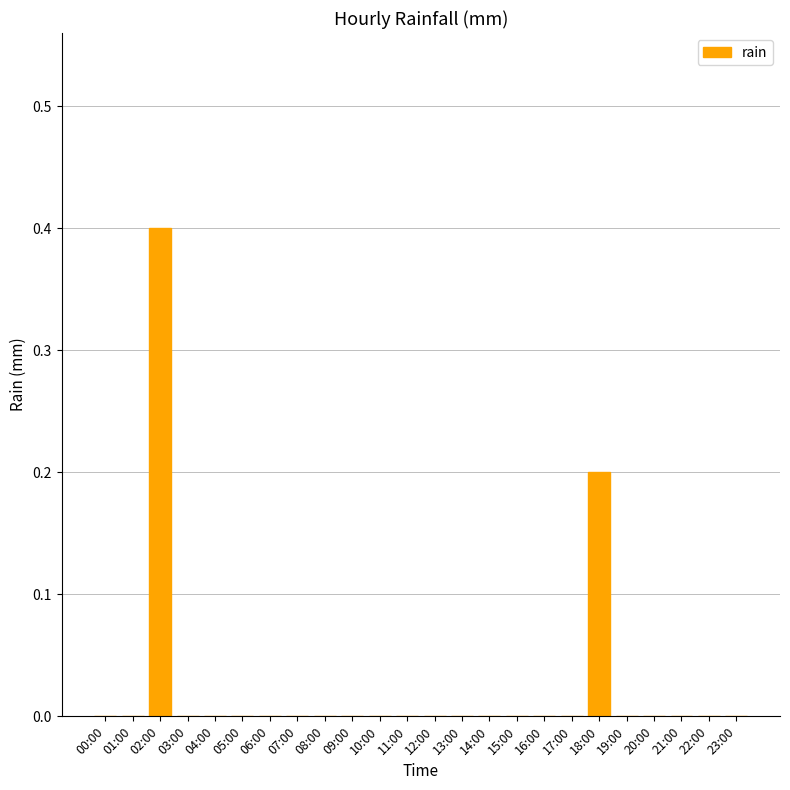

Which category has the highest value across all series?

02:00